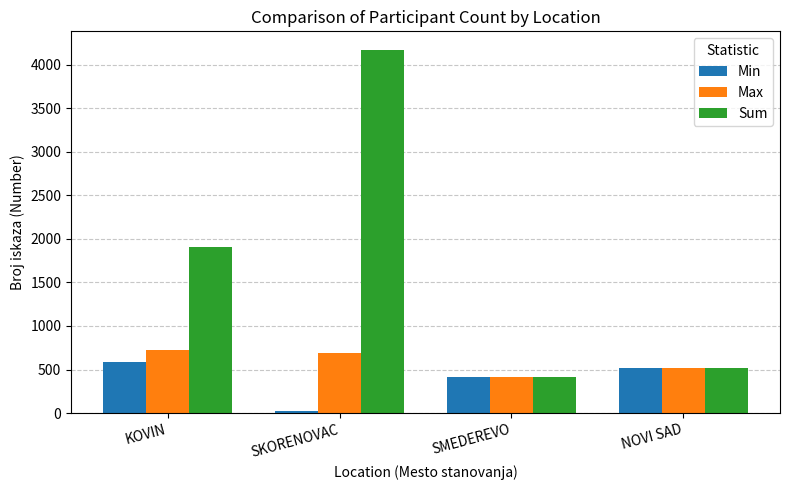

What is the value of the Max bar at the 3rd from the left?

412